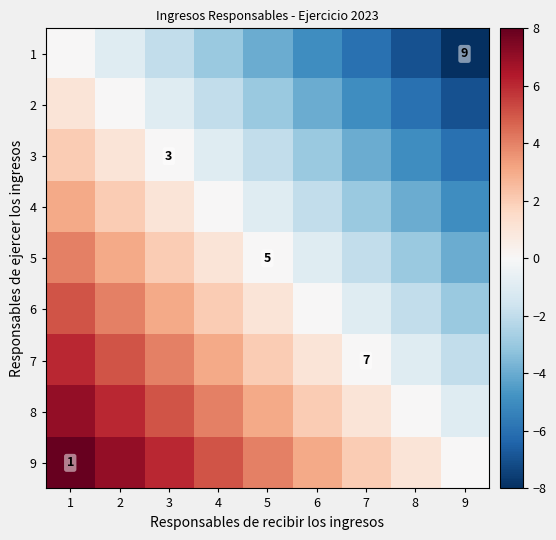

What is the sum of the 3 values at 3 and 9?

-6